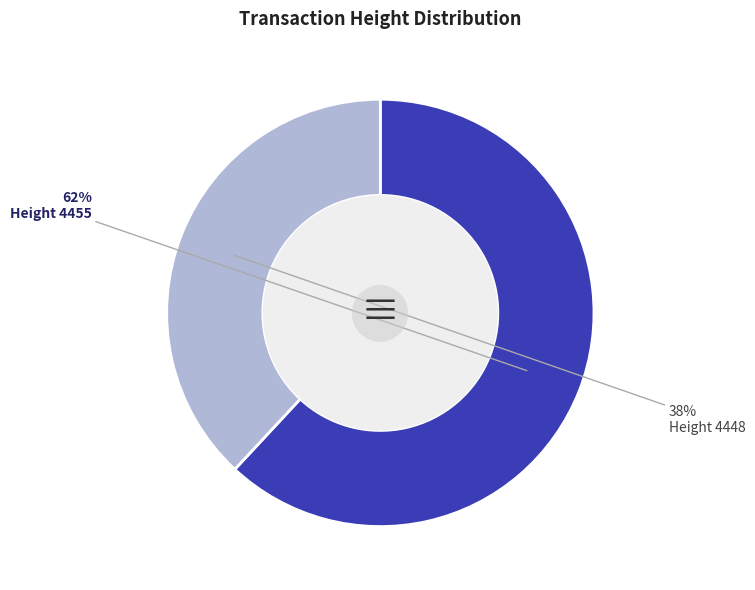

To the nearest percent, what is the difference between the largest and smallest slice percentages?

24%